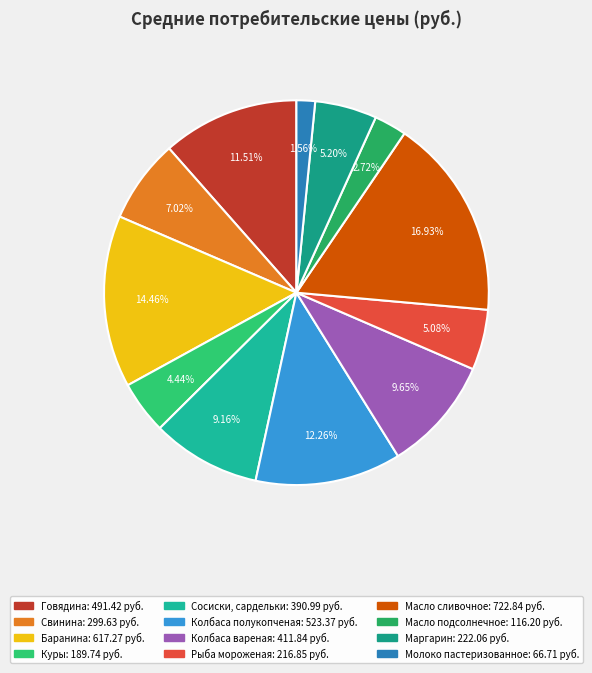

What is the smallest slice in the pie chart?

Молоко пастеризованное